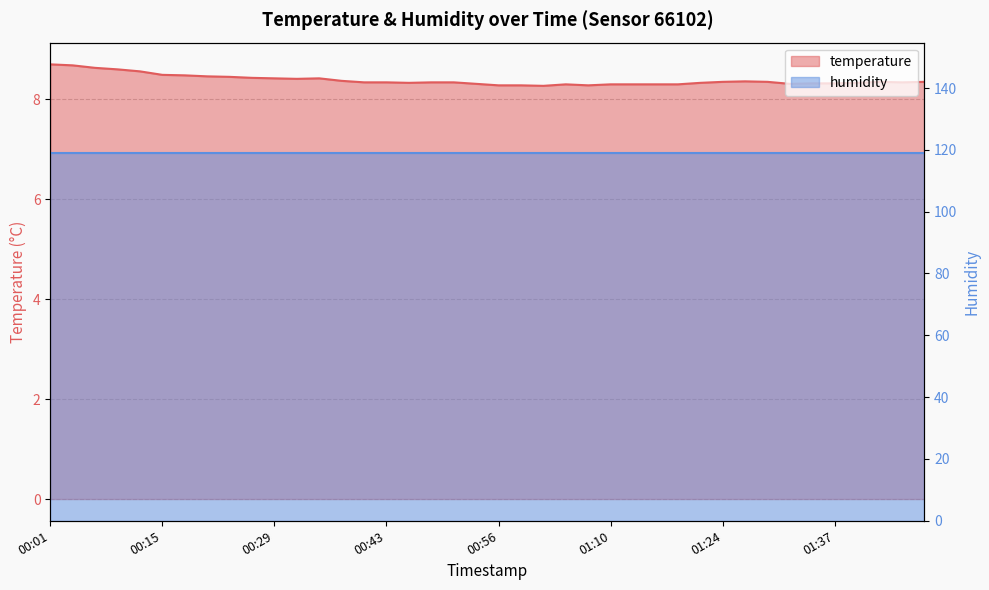

What is the greatest value displayed?

8.7